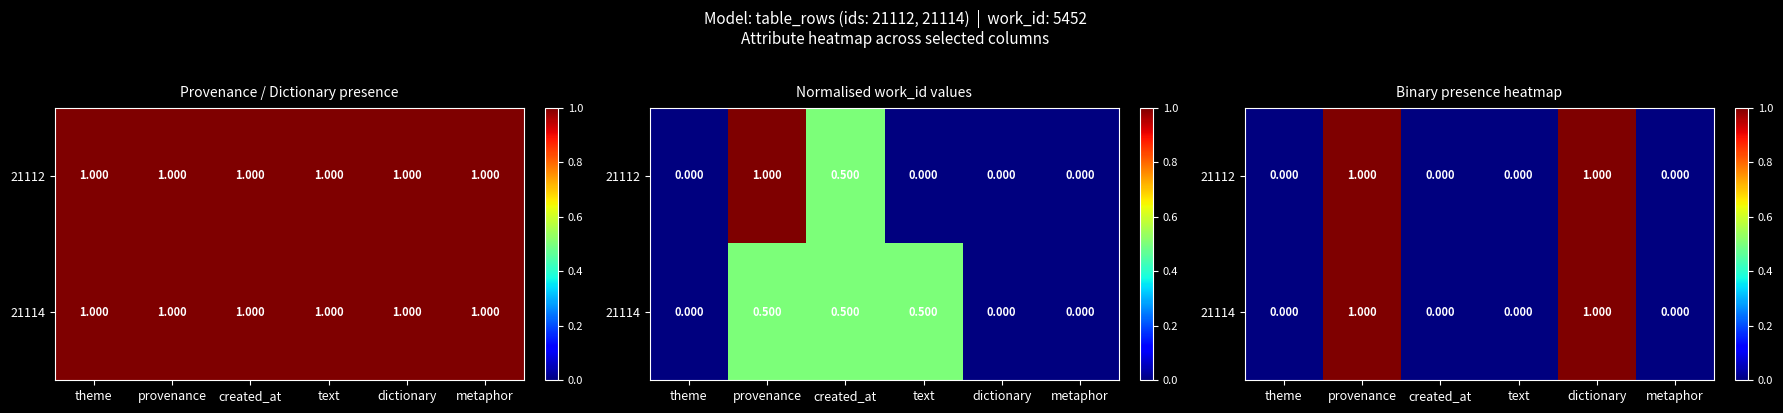

At provenance, list the series in order from smallest to largest.

21112, 21114